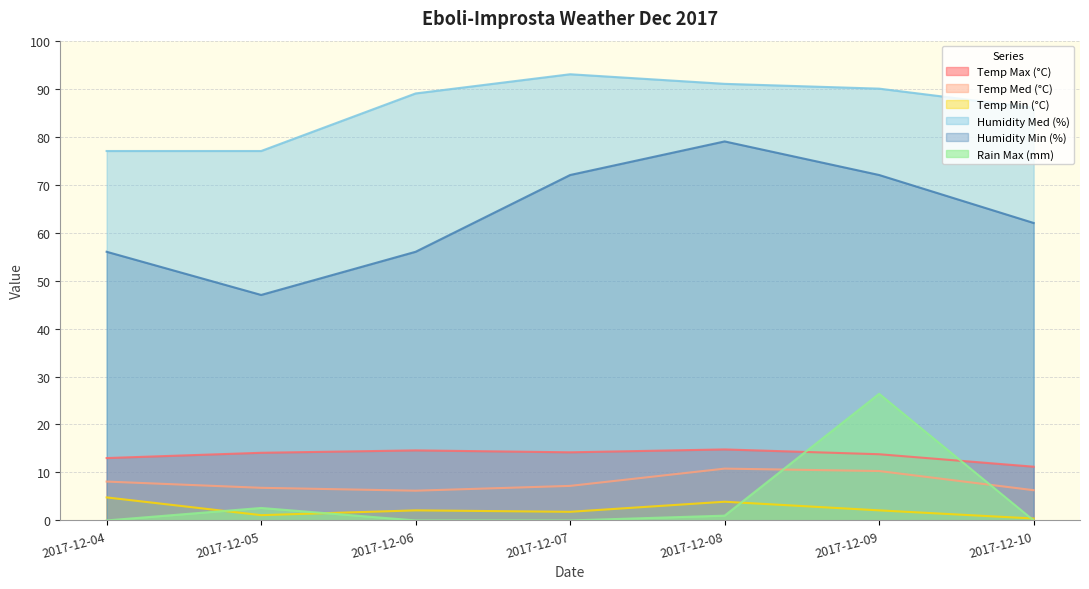

Which series has the largest total across all categories?

Humidity Med (%)